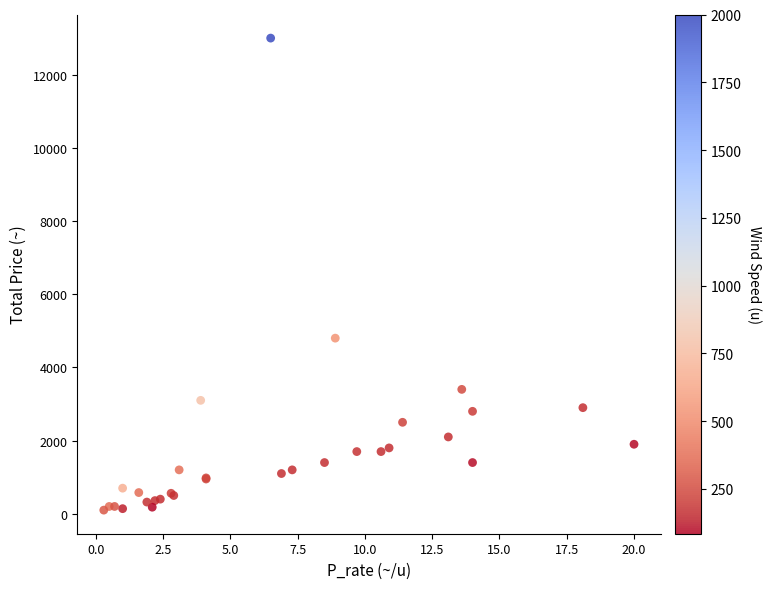

What Y value in the scatter plot is closest to 6550?

4800